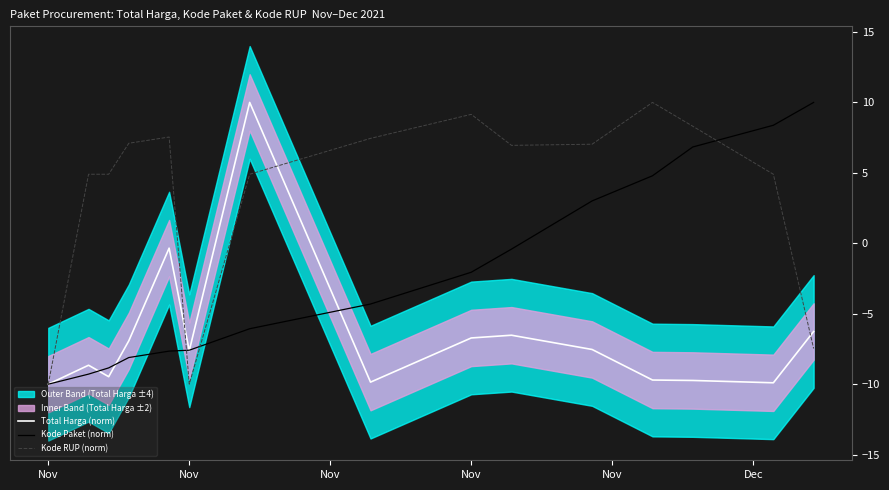

How many lines are shown in the chart?

3